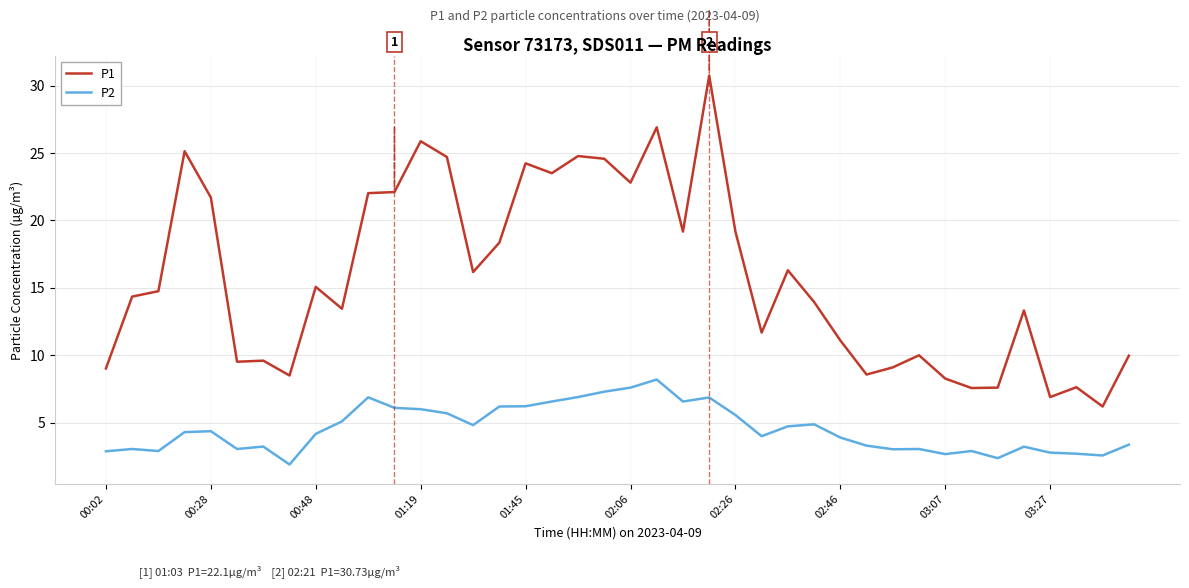

What are all the series names shown in the legend?

P1, P2